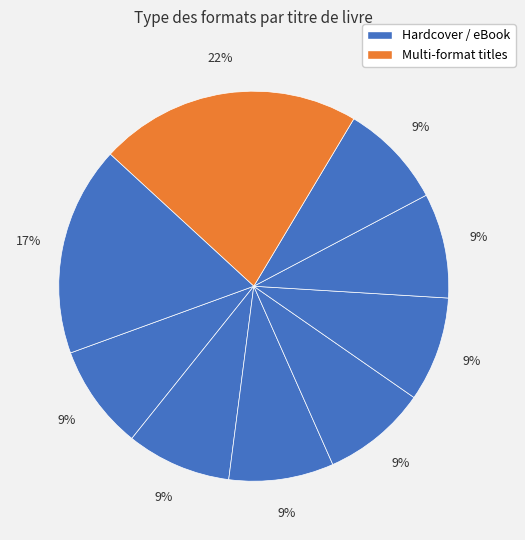

How many slices are in this pie chart?

9